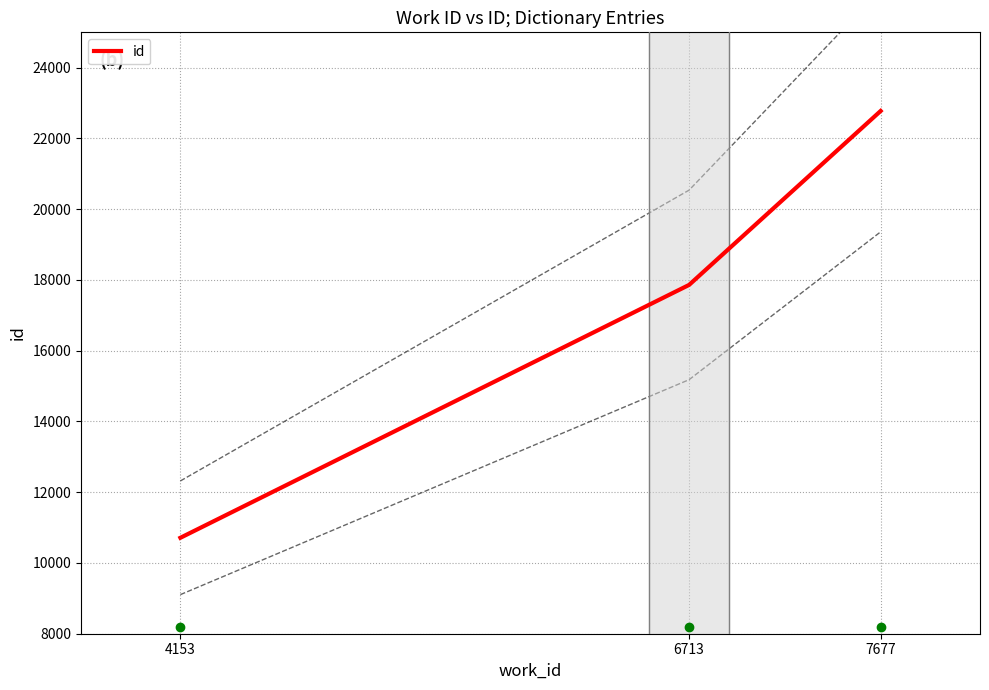

Reading left to right, list all the values displayed in this chart.

4153=10712	6713=17860	7677=22777